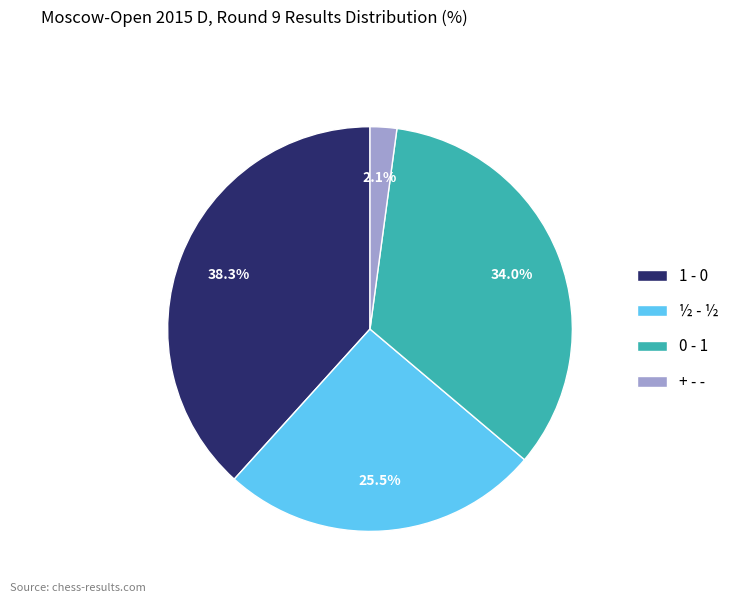

To the nearest percent, what is the average slice percentage?

25%